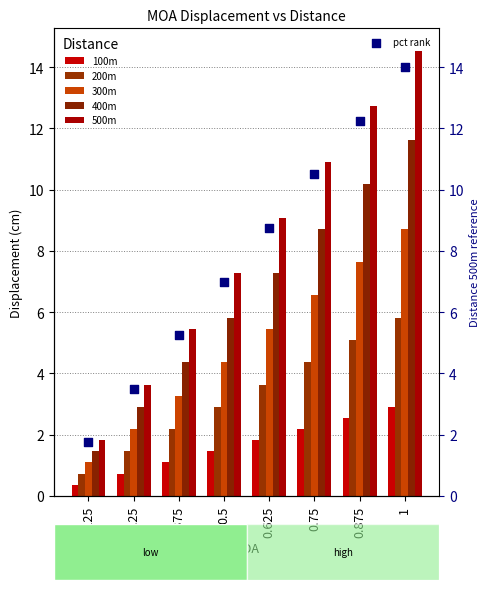

Is the value of 100m at 0.25 greater than the value of 200m at 0.125?

No